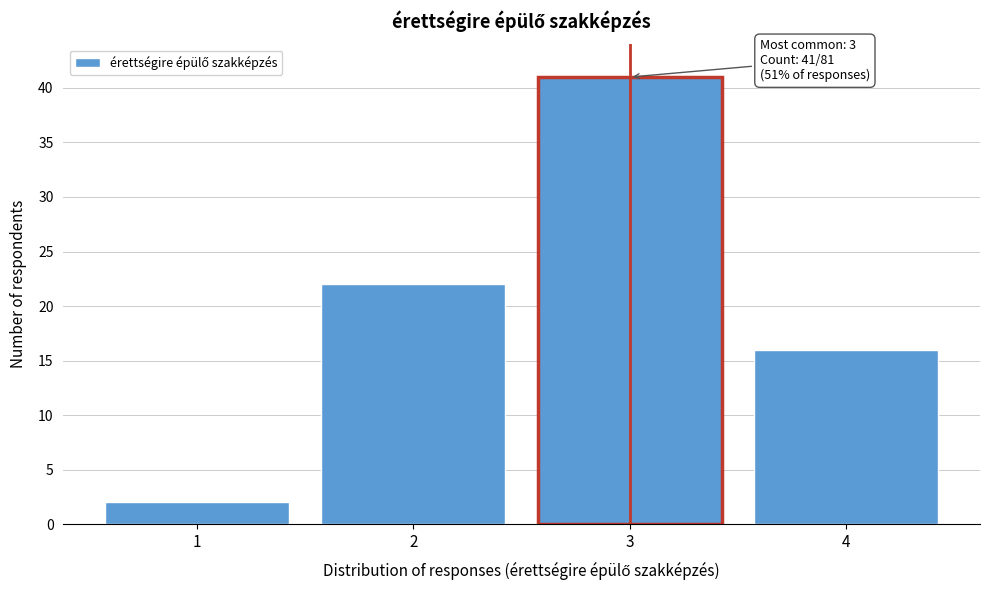

Reading left to right, transcribe all the data shown in this chart.

2	22	41	16